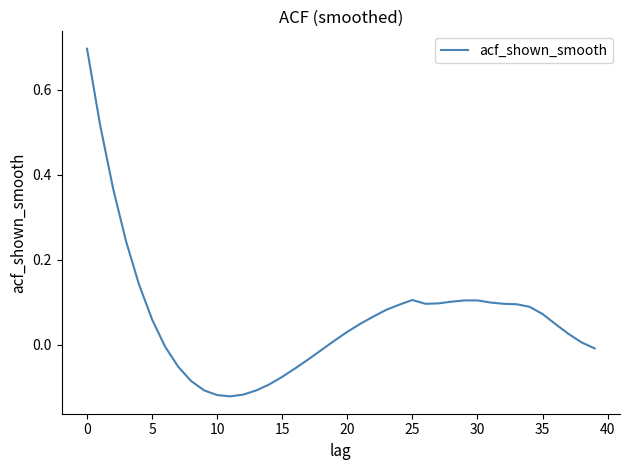

What is the maximum value shown in the chart?

0.7